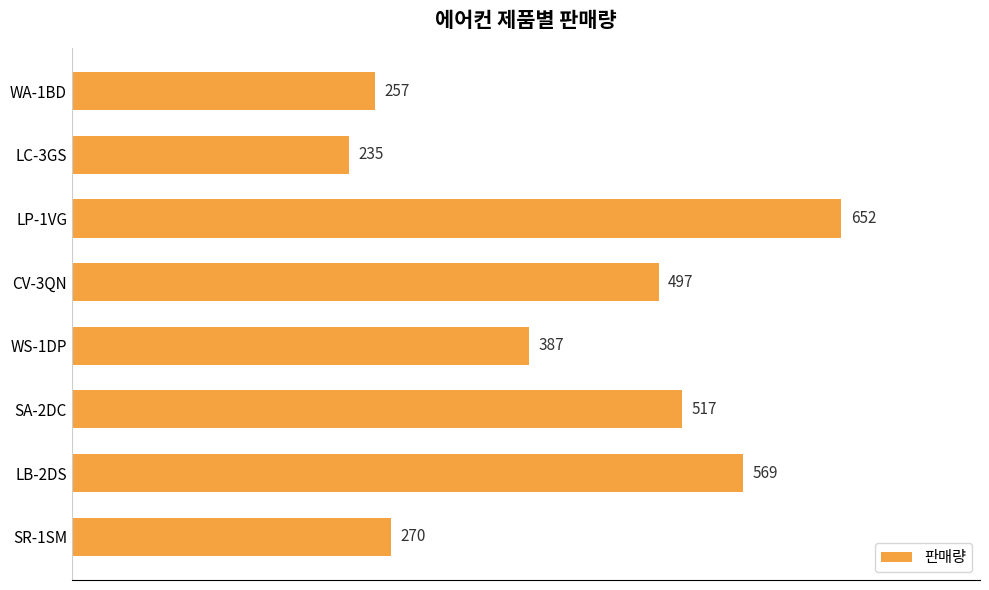

Rank the categories by value from lowest to highest.

LC-3GS, WA-1BD, SR-1SM, WS-1DP, CV-3QN, SA-2DC, LB-2DS, LP-1VG